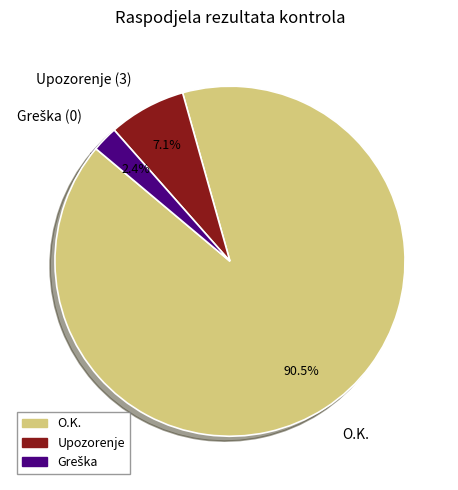

Which has a higher value, Upozorenje (3) or O.K.?

O.K.